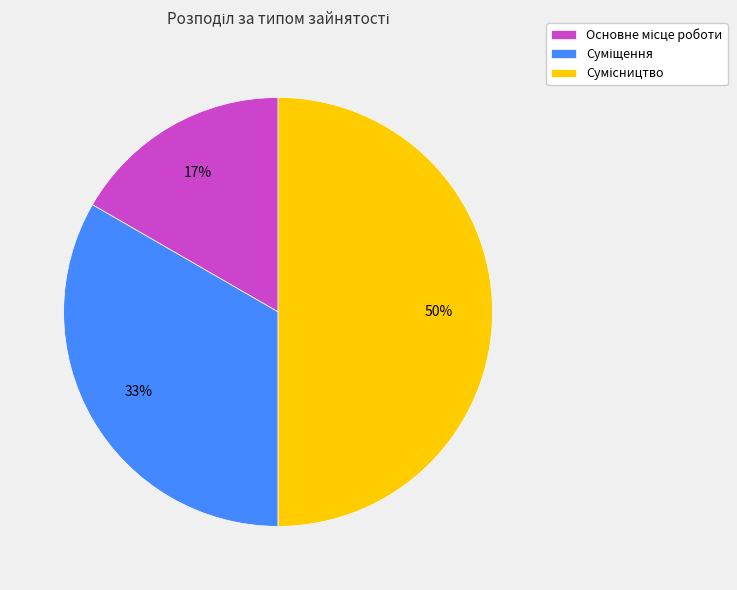

Count the number of slices in the pie.

3